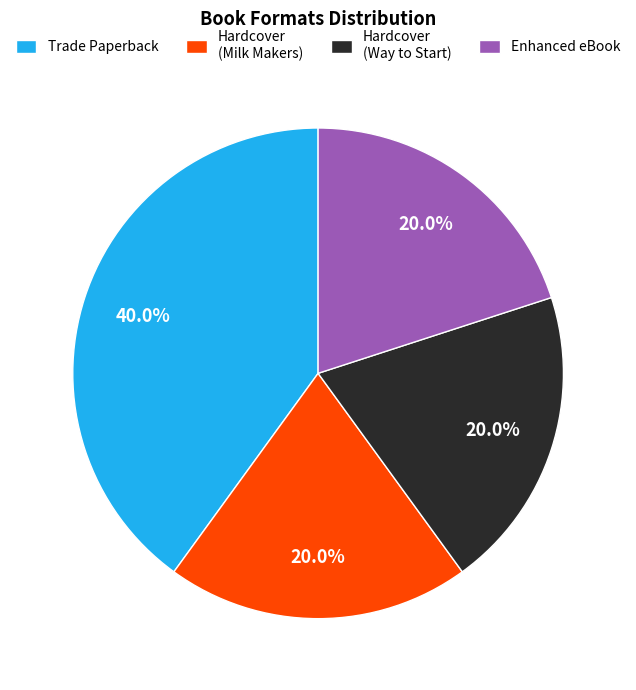

True or false: Hardcover (Milk Makers) accounts for 9% of the total.

False